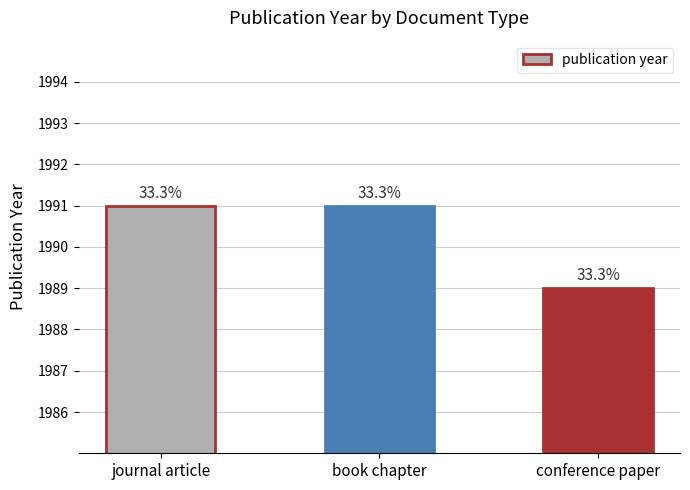

How many bars are there in total?

3